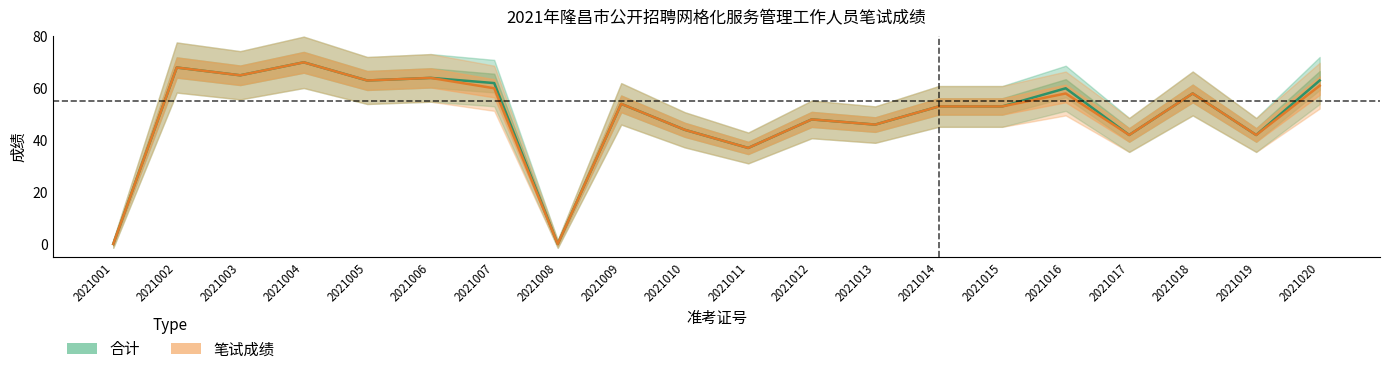

At which category does the chart reach its peak across all series?

2021004